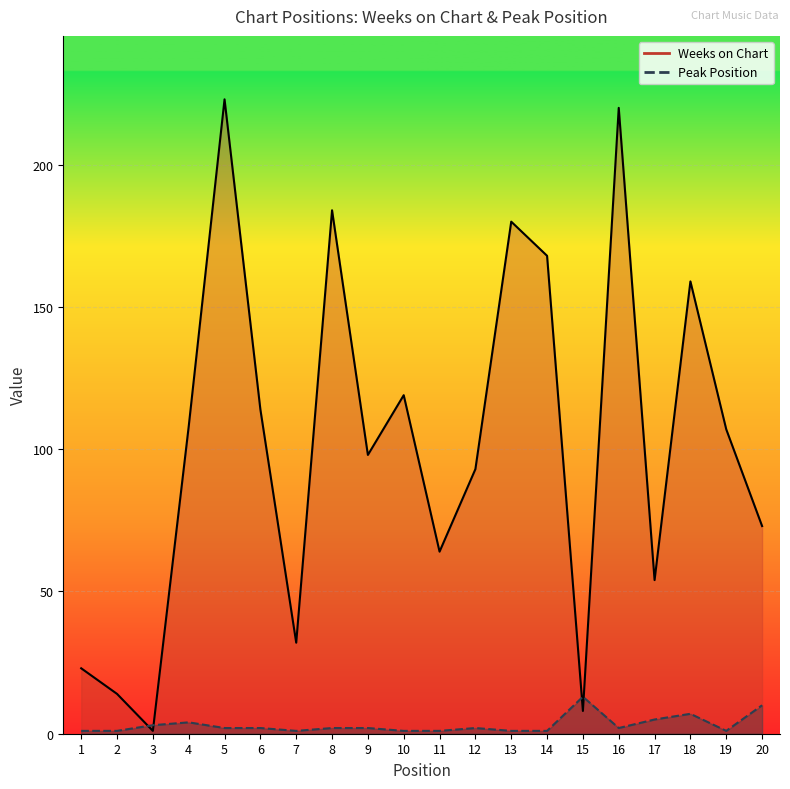

What is the value of the Weeks on Chart point at the 18th from the left?

159